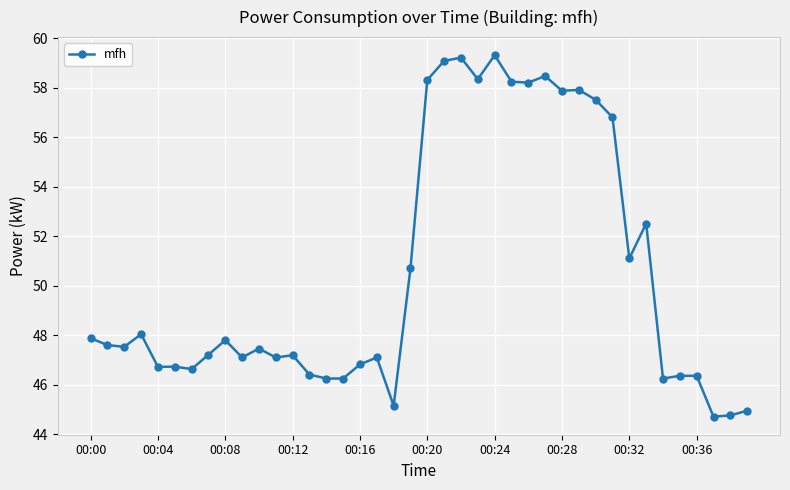

What is the sum of all values?

2020.3